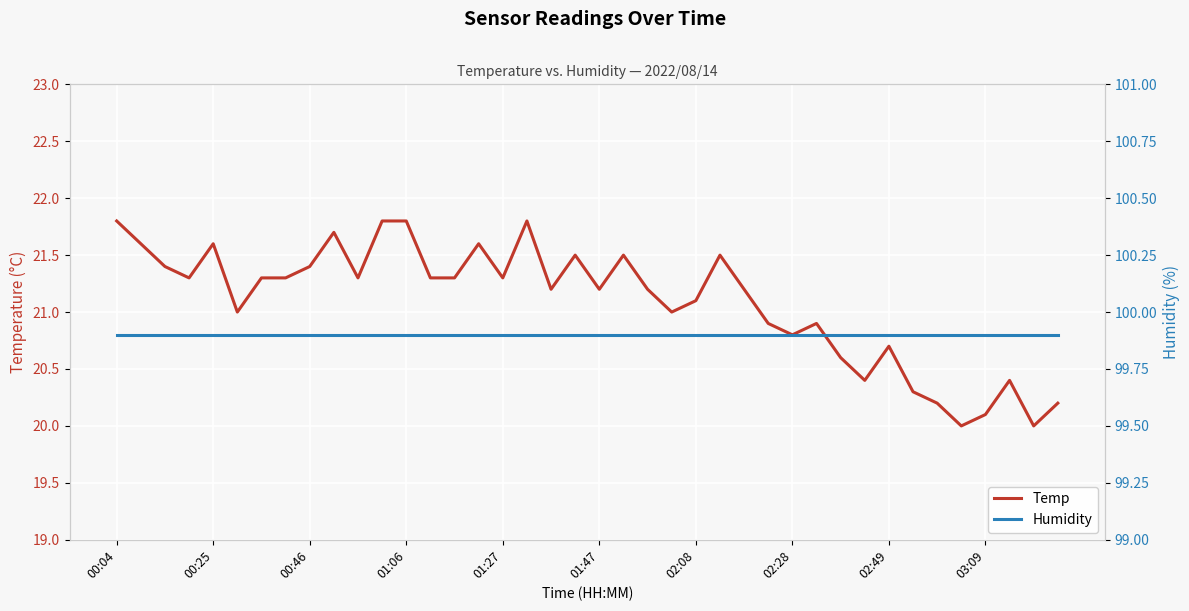

What is the lowest value of the Temp series?

20.0